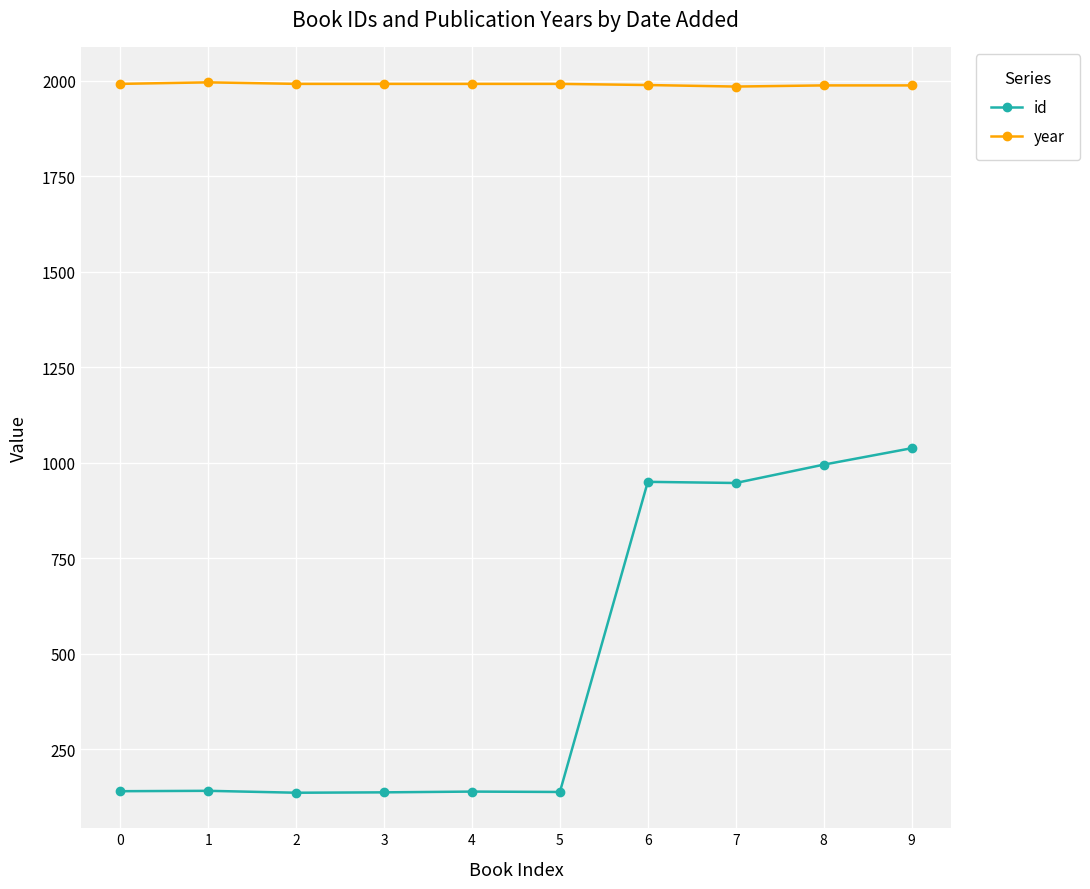

List the series in order of their peak value, highest first.

year, id